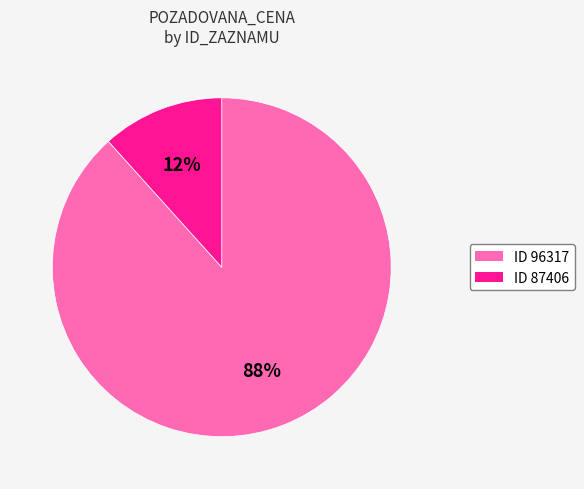

How many segments does this pie chart have?

2